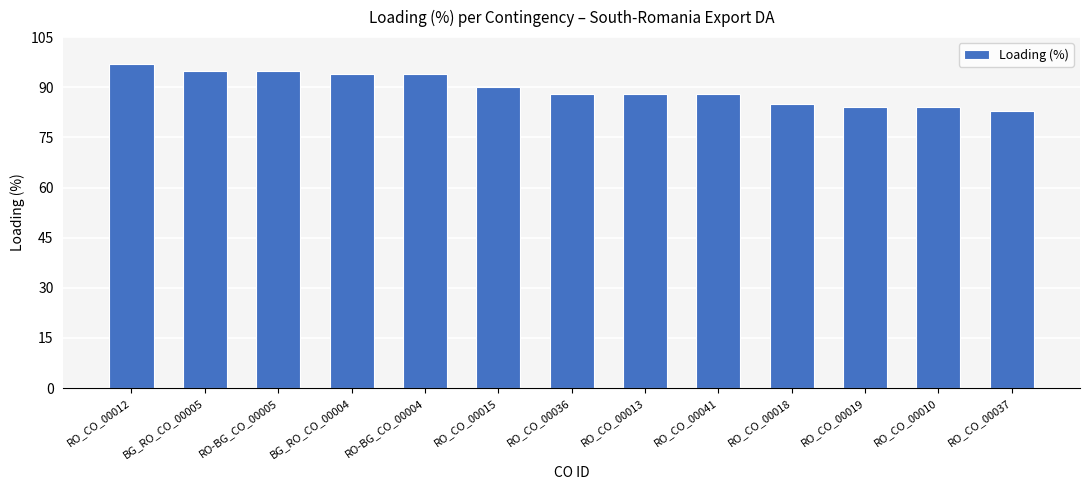

Is it true that the value at BG_RO_CO_00005 is 95?

True